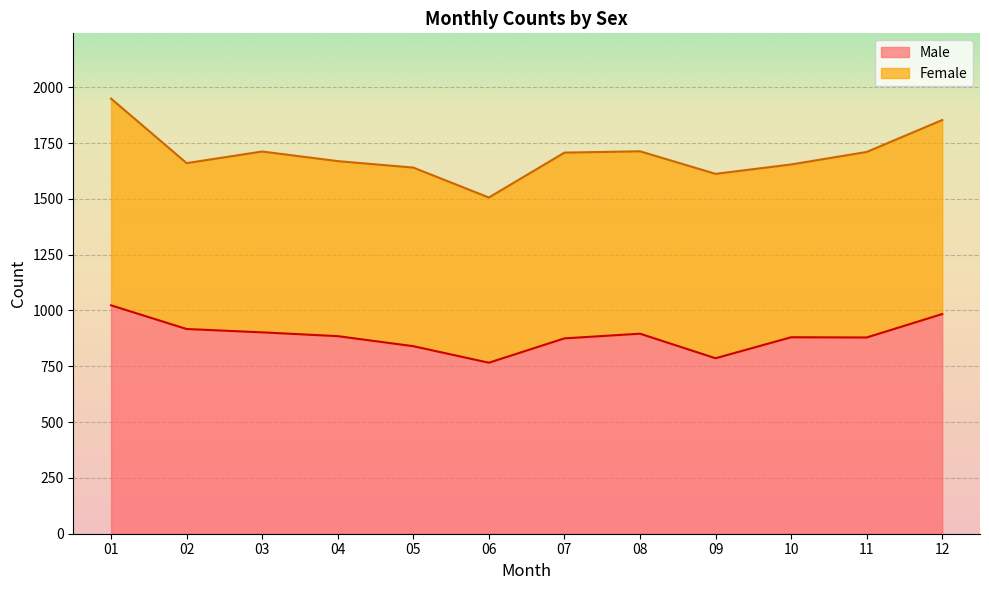

Rank the categories by value from highest to lowest.

01, 12, 02, 03, 08, 04, 10, 11, 07, 05, 09, 06